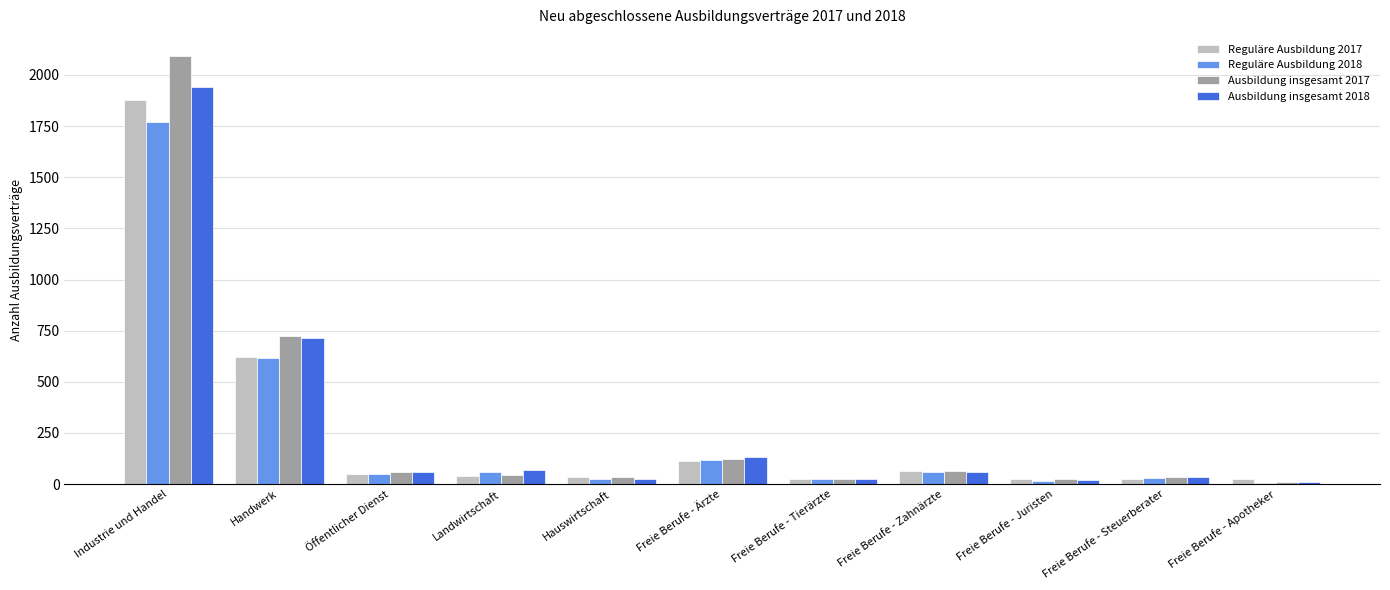

At which label is Ausbildung insgesamt 2018 closest to 975?

Handwerk